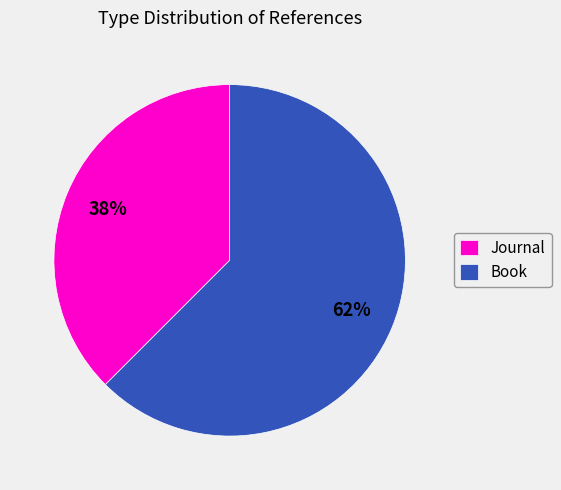

Which slice is the largest?

Book